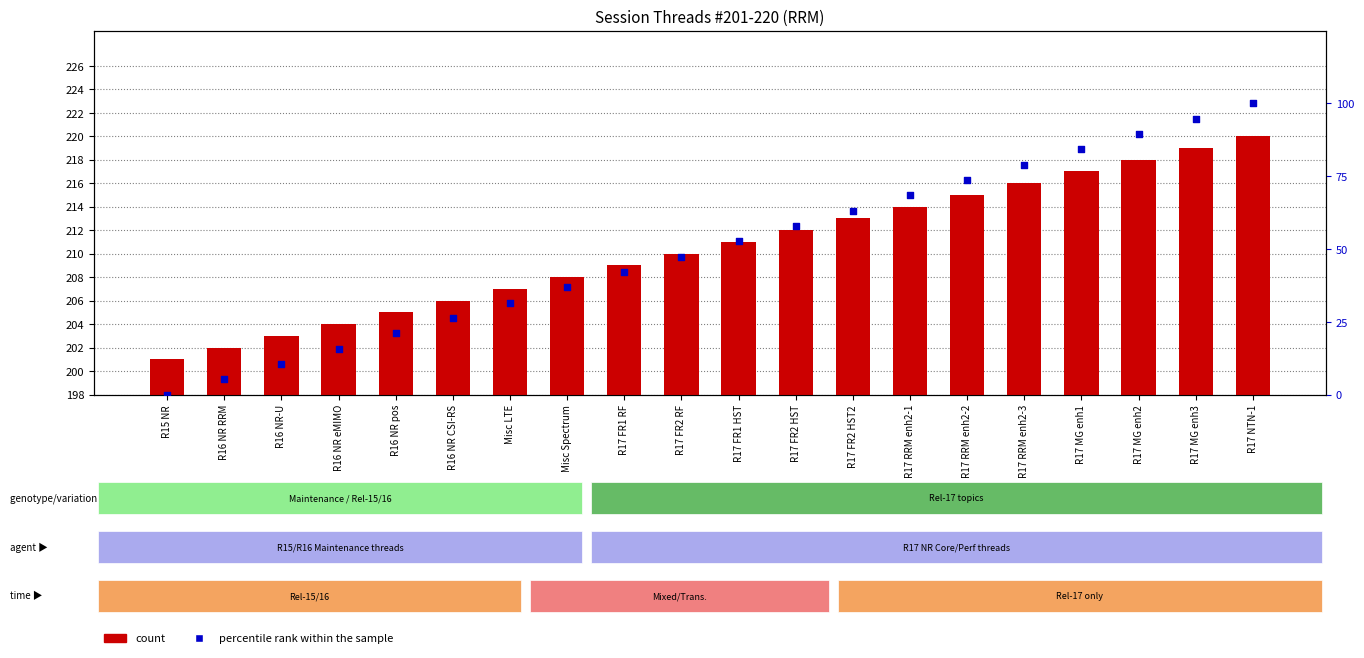

At which category is the sum across all series the highest?

R17 NTN-1